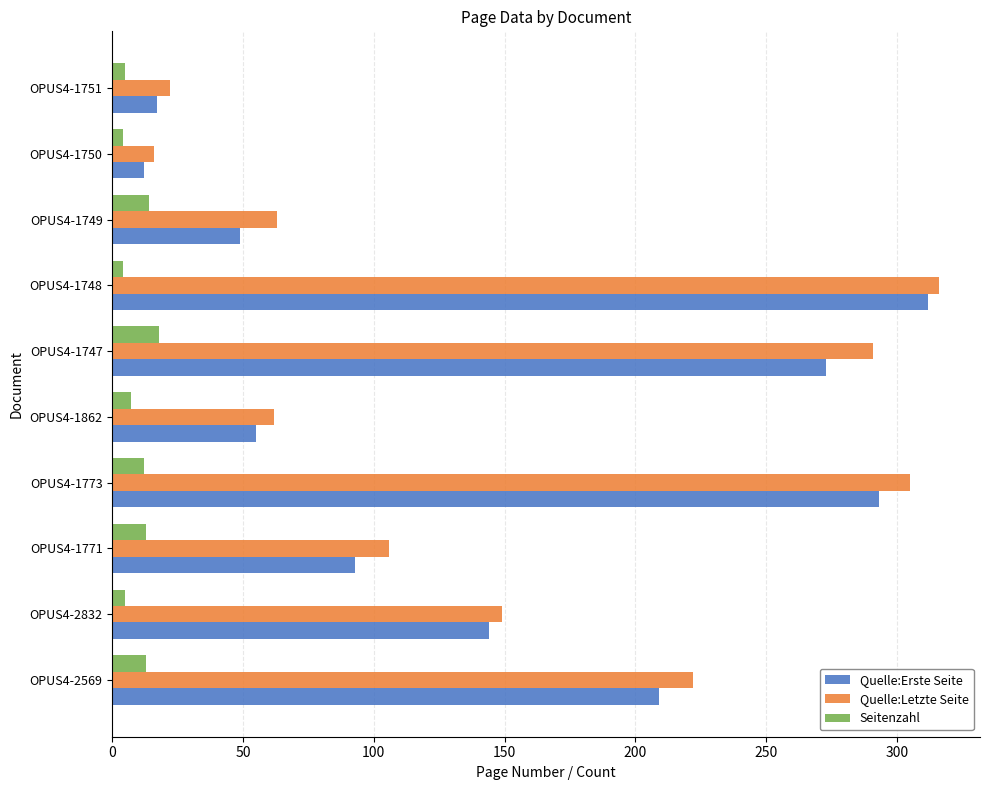

Which series changed the most between OPUS4-2832 and OPUS4-1749?

Quelle:Erste Seite